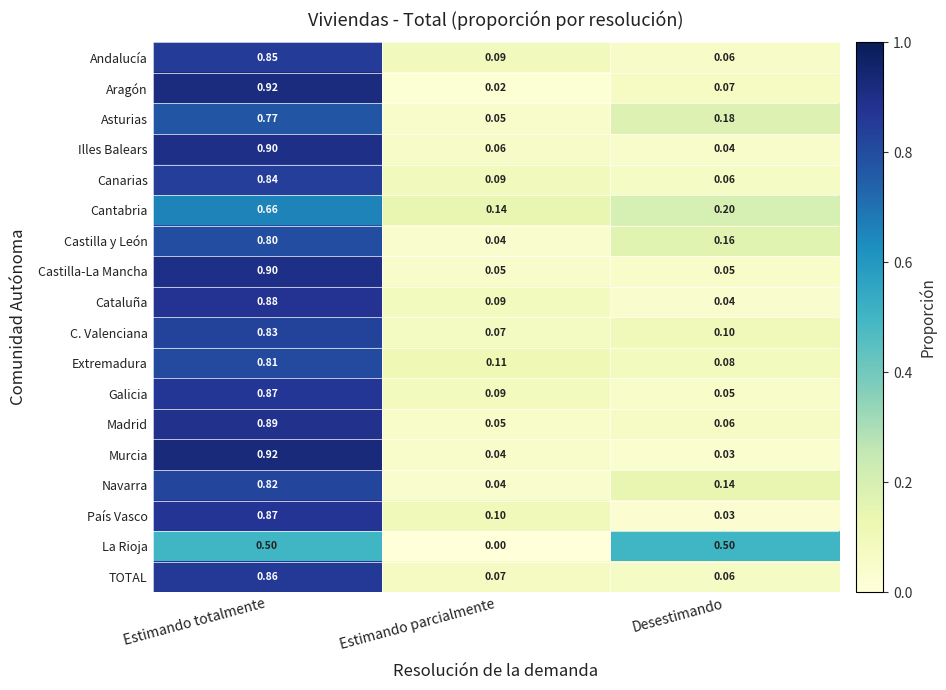

Rank the categories by Cataluña value from highest to lowest.

Estimando totalmente, Estimando parcialmente, Desestimando